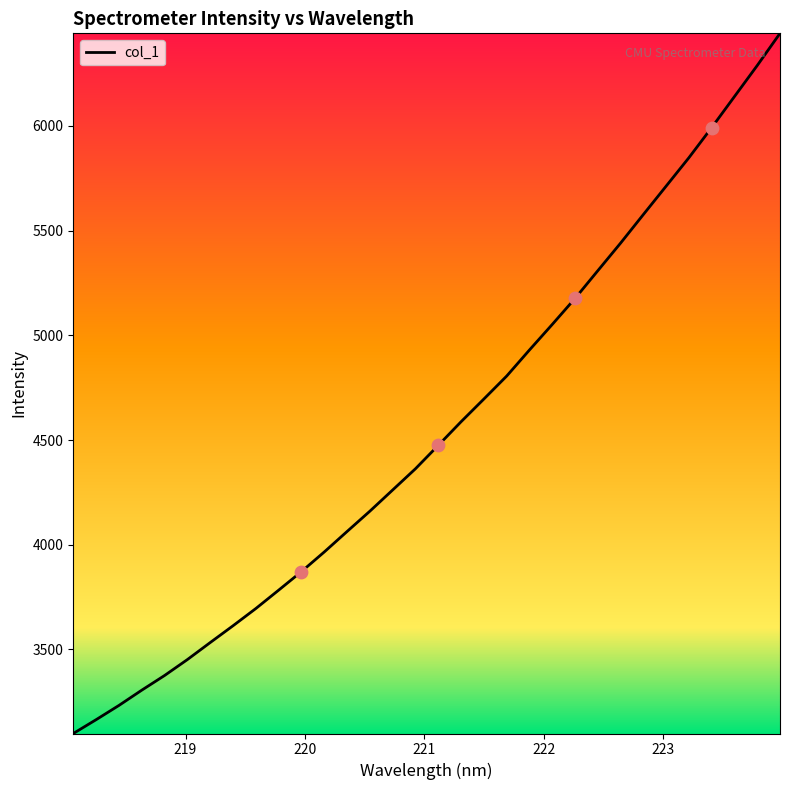

What is the greatest value displayed?

6441.9